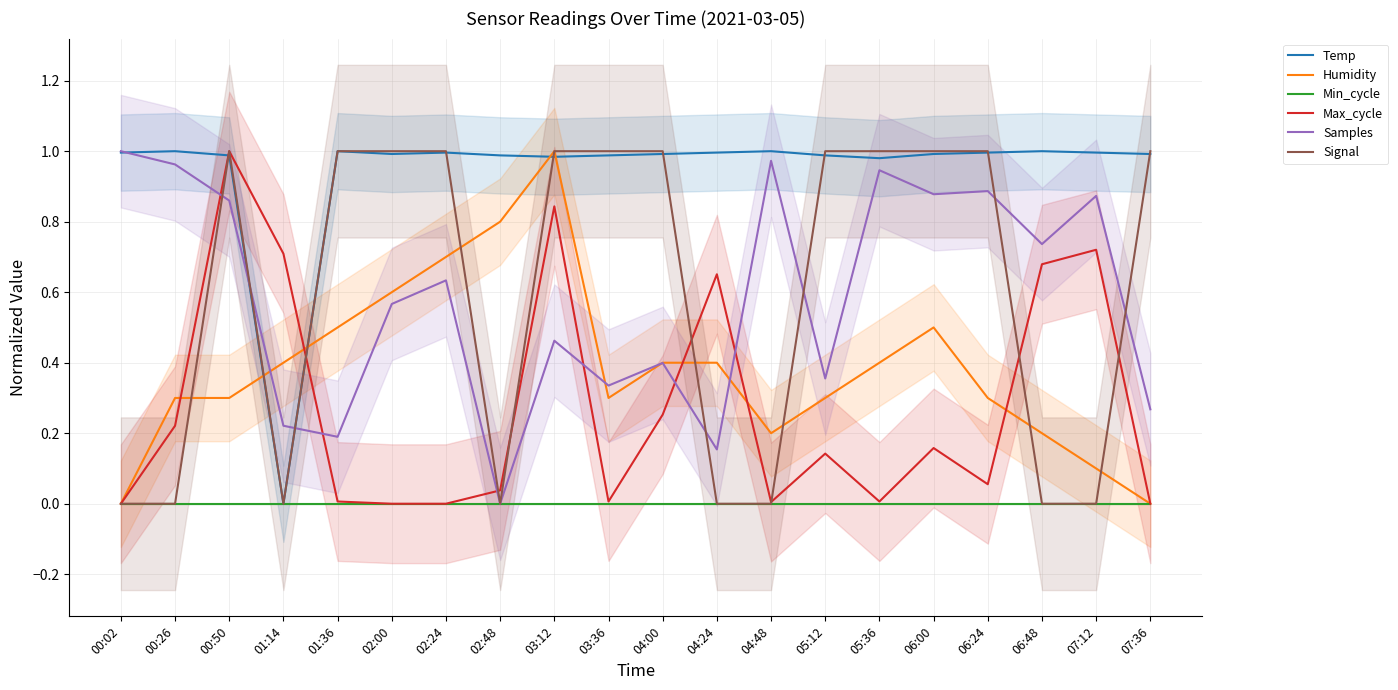

How many values in Humidity are above zero?

18